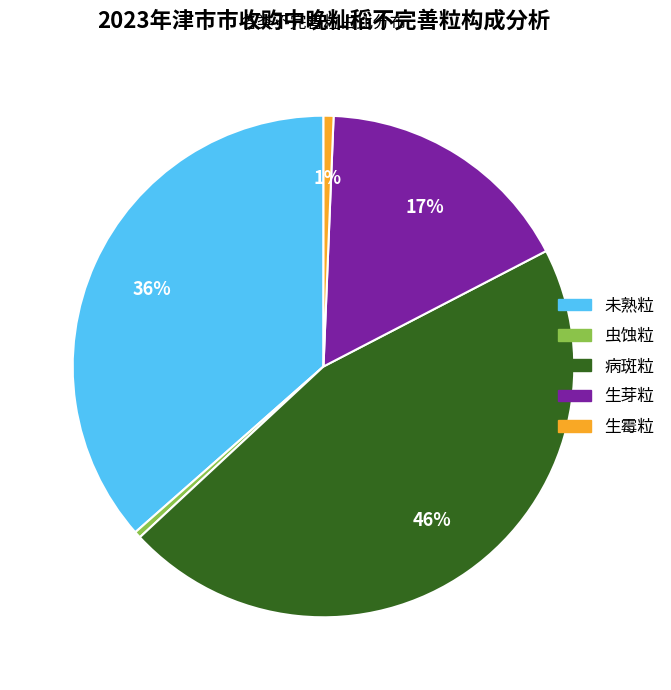

How many segments does this pie chart have?

5